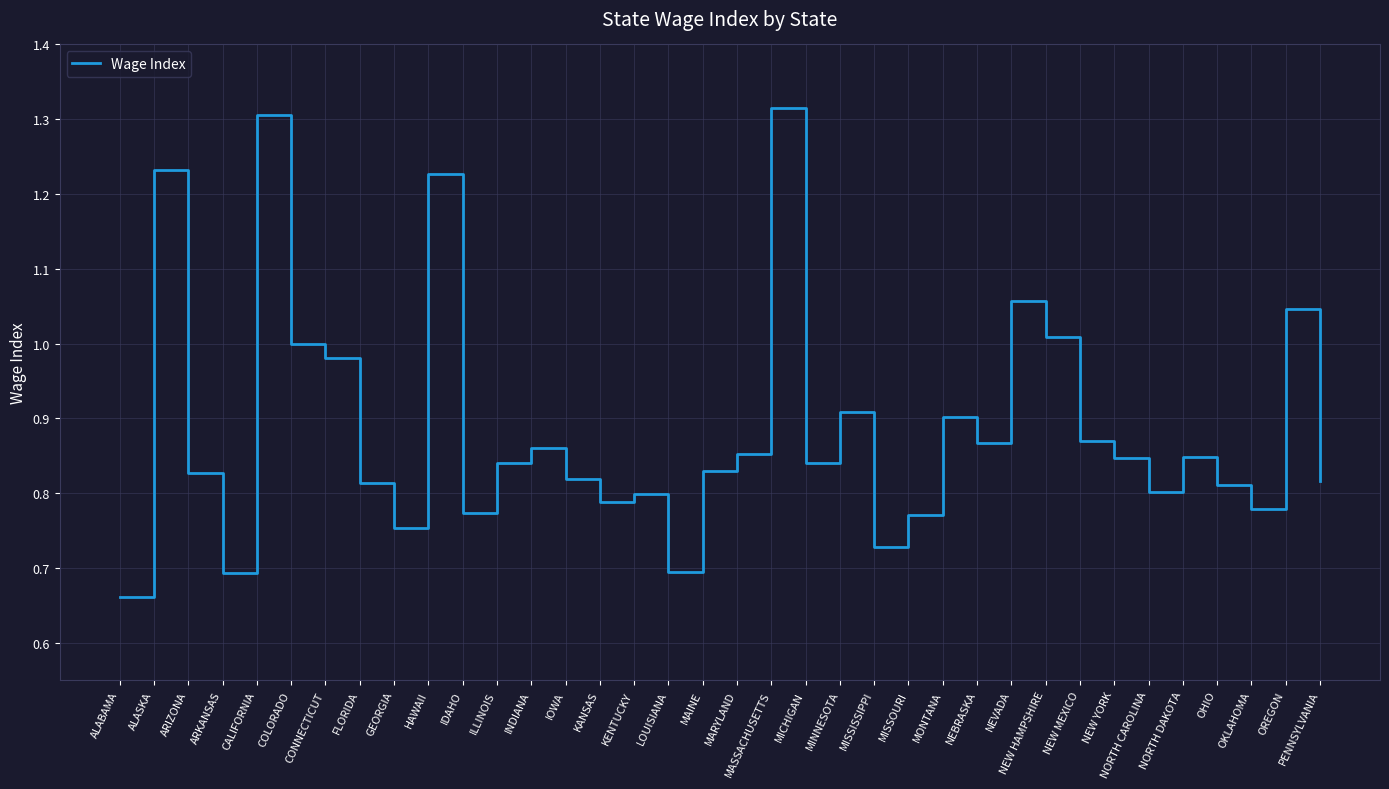

Which category has the lowest value across all series?

ALABAMA